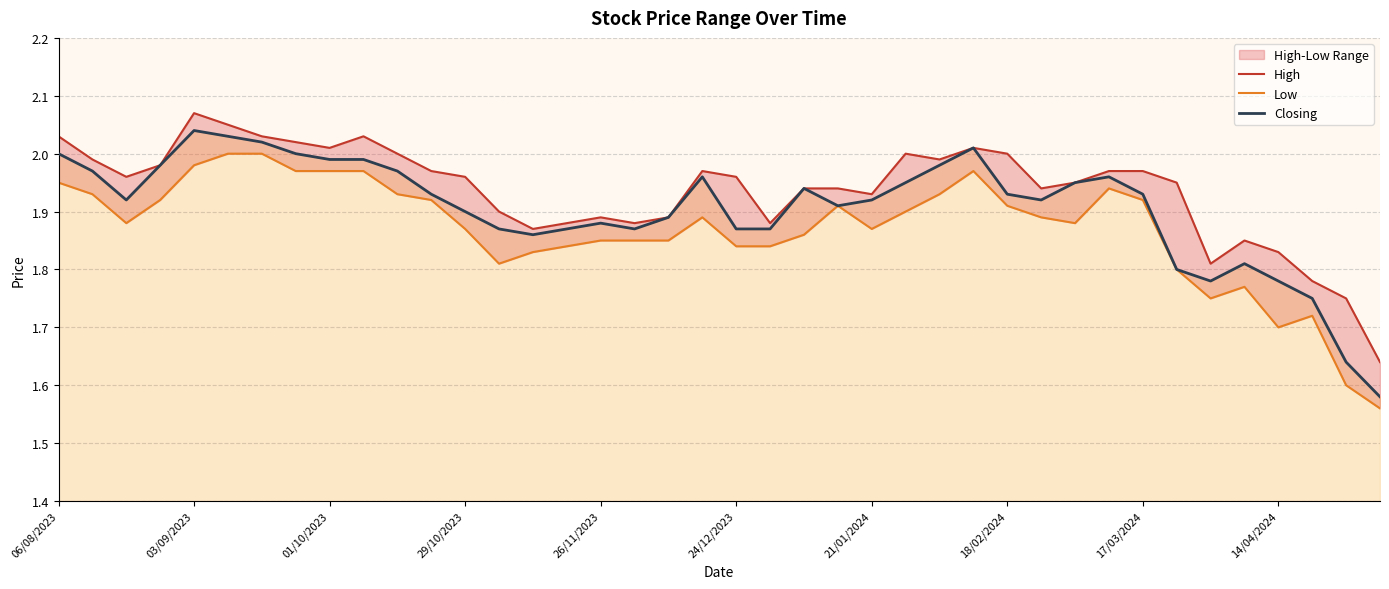

What is the spread (max minus min) of values at 33?

0.1